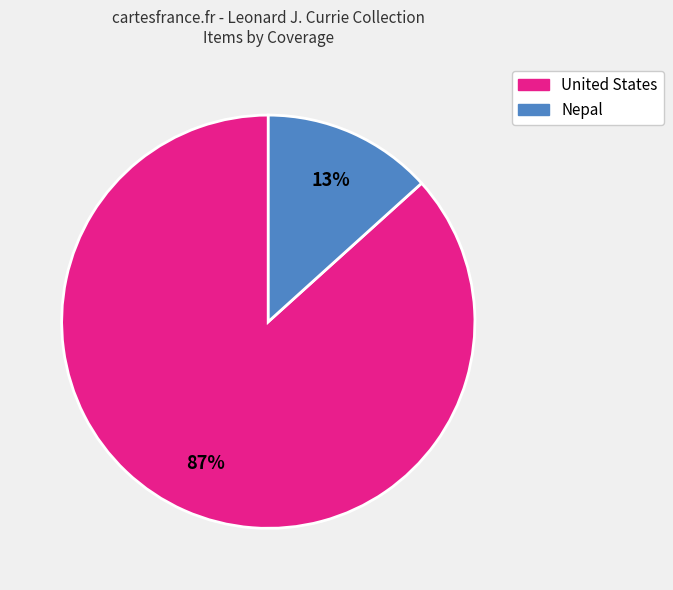

Is there any slice that represents more than half of the pie?

Yes